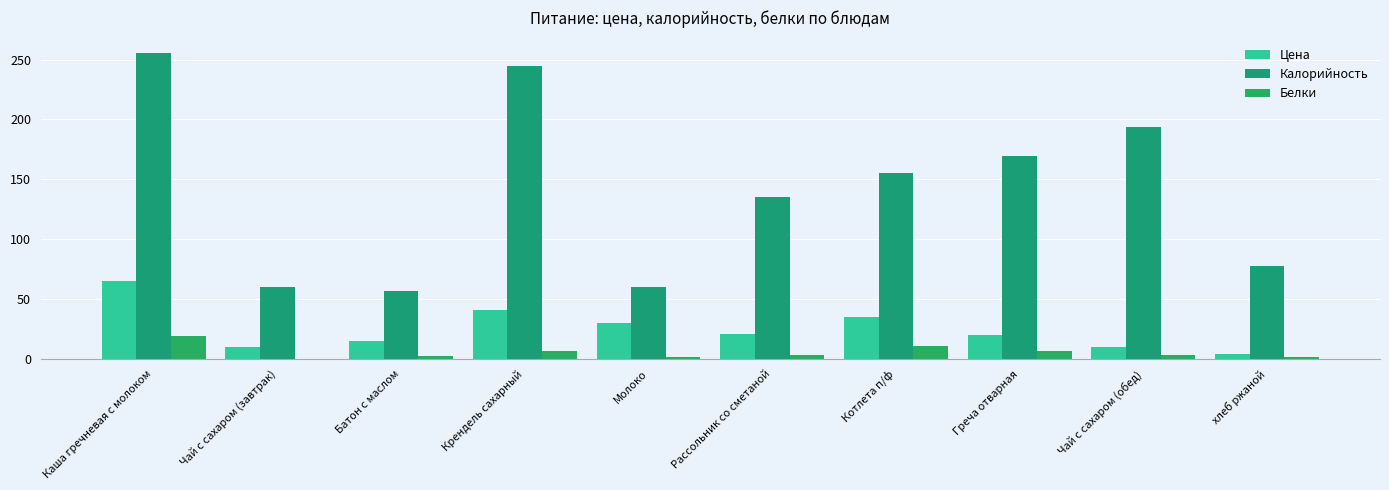

How many distinct data groups are displayed?

3